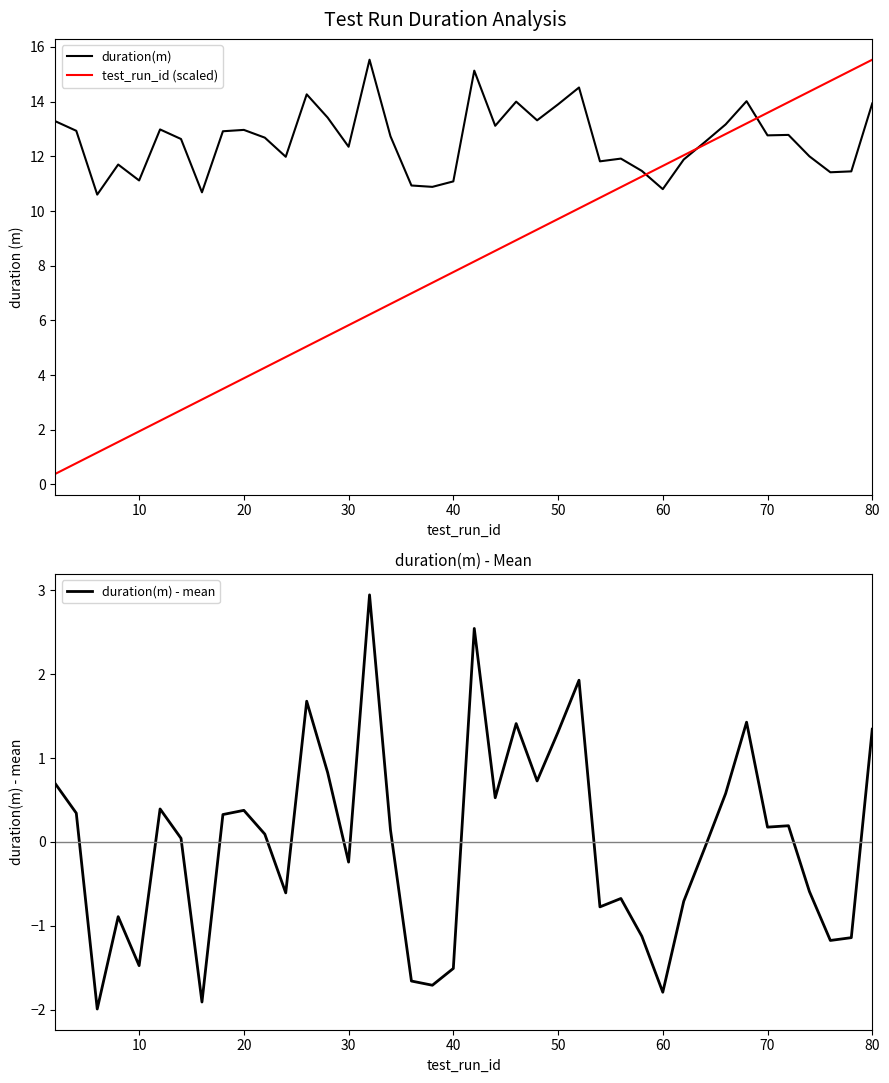

At which label does test_run_id (scaled) reach its peak?

80